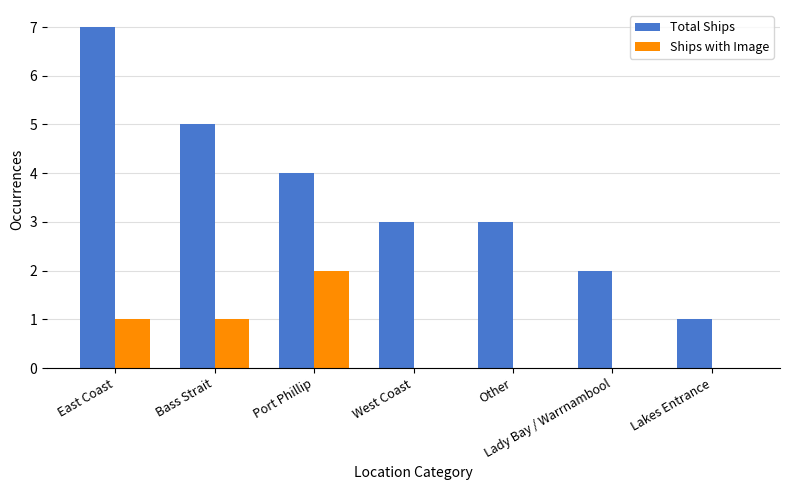

What is the sum of the Total Ships values at Port Phillip and West Coast?

7